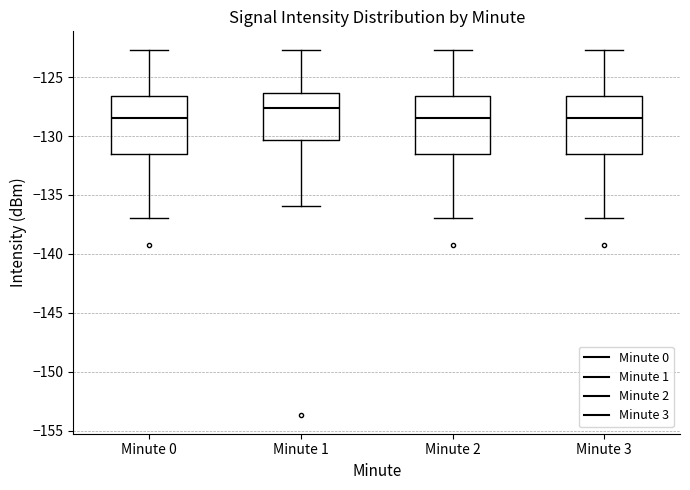

Reading left to right, read every box against the y-axis: the position of its median line, the range the box covers, and the ends of its whiskers. The values are not printed on the chart, so give them approximately, as read against the axis.

Minute 0: median -128.5, box -131.5 to -126.5, whiskers -137.0 to -122.5
Minute 1: median -127.5, box -130.5 to -126.5, whiskers -136.0 to -122.5
Minute 2: median -128.5, box -131.5 to -126.5, whiskers -137.0 to -122.5
Minute 3: median -128.5, box -131.5 to -126.5, whiskers -137.0 to -122.5